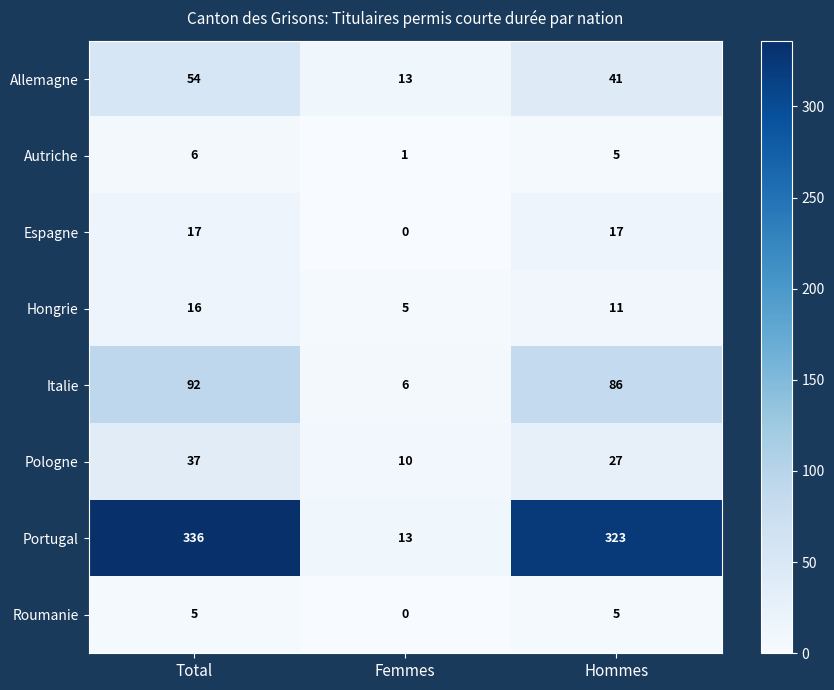

What is the total value across all series at Total?

563